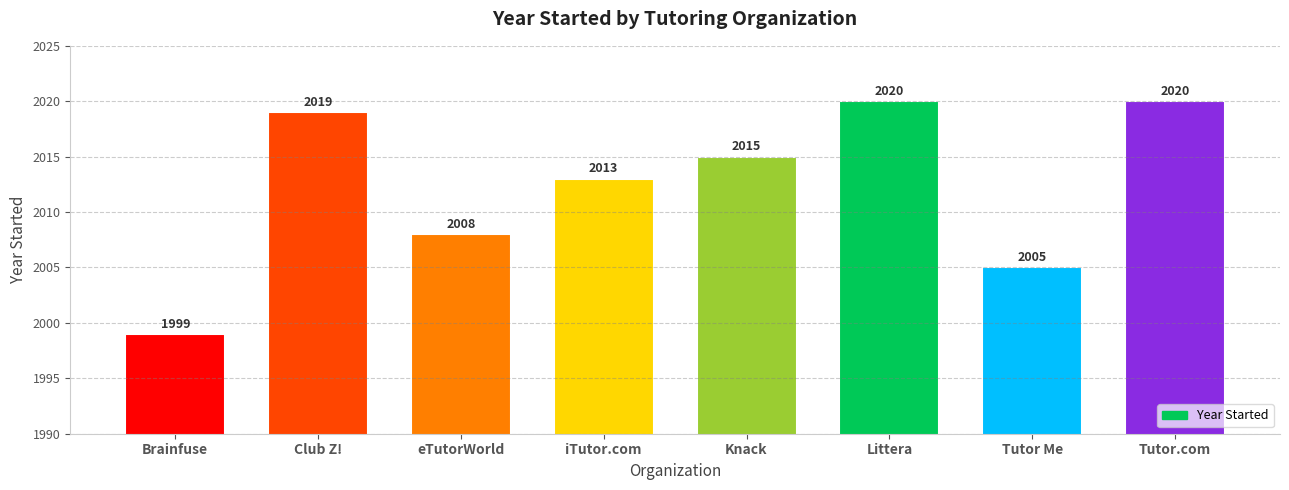

True or false: the data shows 2005 at Tutor Me.

True